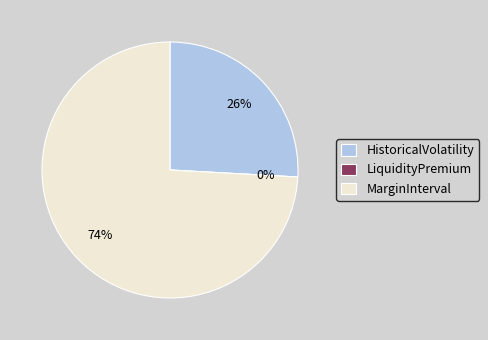

Do LiquidityPremium and HistoricalVolatility together represent more than half of the pie?

No